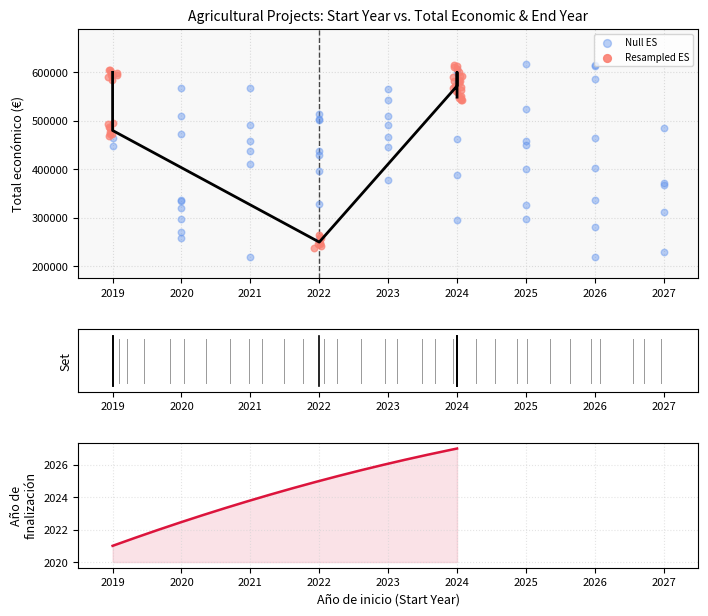

What is the change in value from 2019 to 2019?

-119830